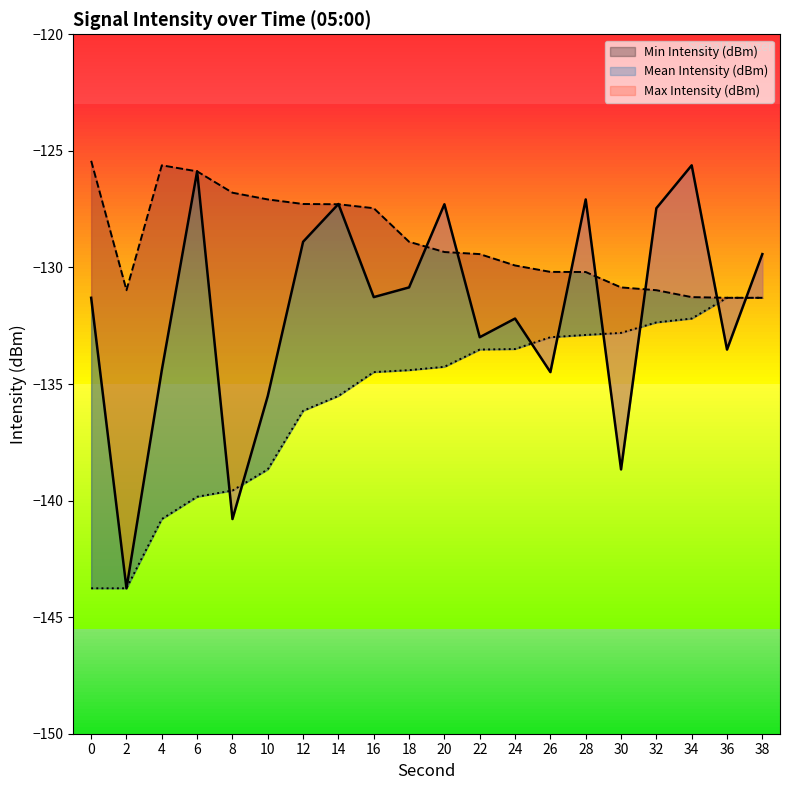

Which series has the widest spread of values?

Mean Intensity (dBm)